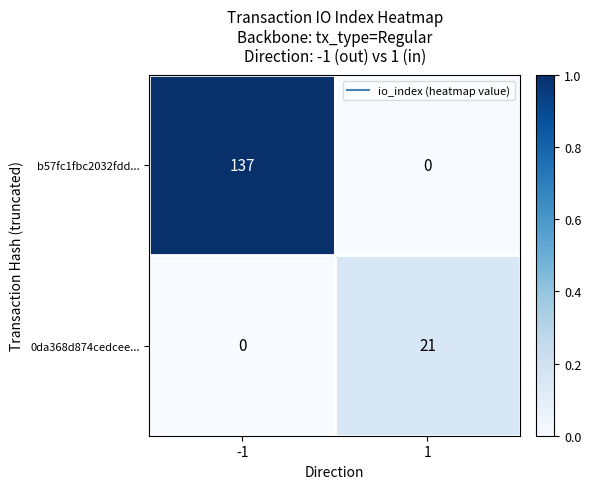

List the series in order of their overall mean, lowest first.

0da368d874cedcee..., b57fc1fbc2032fdd...